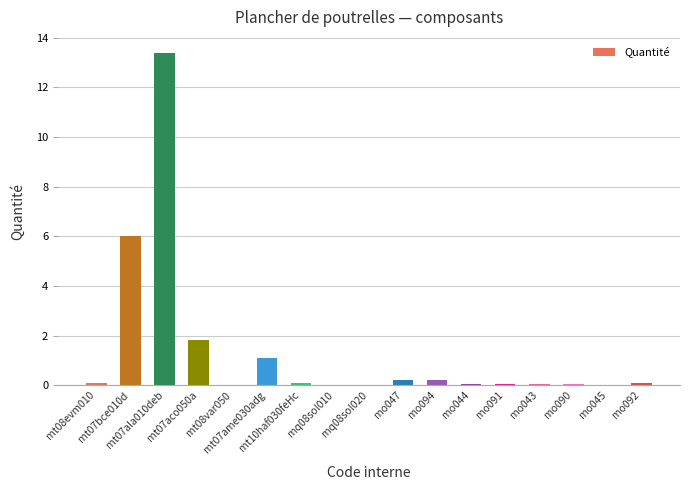

What is the greatest value displayed?

13.4